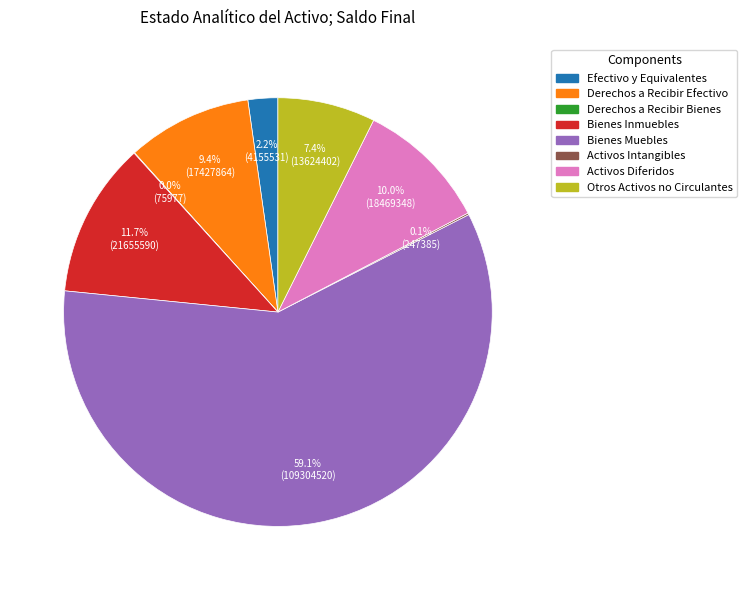

Which slice represents more than half of the pie?

Bienes Muebles